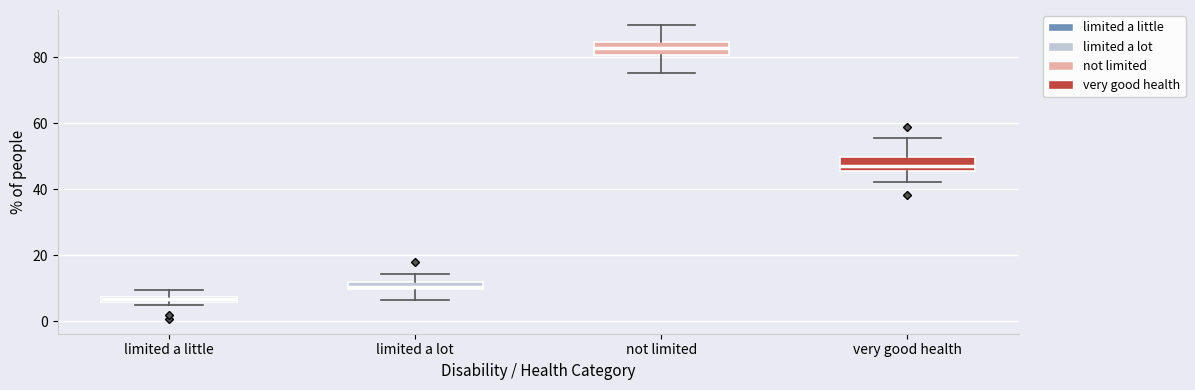

Where is the upper edge of the box for limited a little on the y-axis? The values are not printed on the chart, so give them approximately, as read against the axis.

8